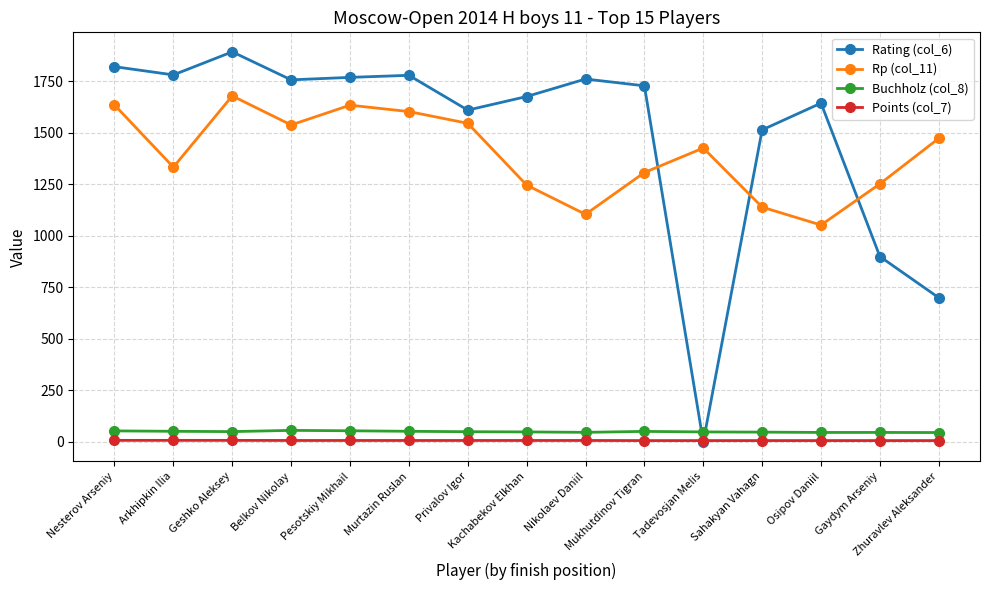

What are all the series names shown in the legend?

Rating (col_6), Rp (col_11), Buchholz (col_8), Points (col_7)